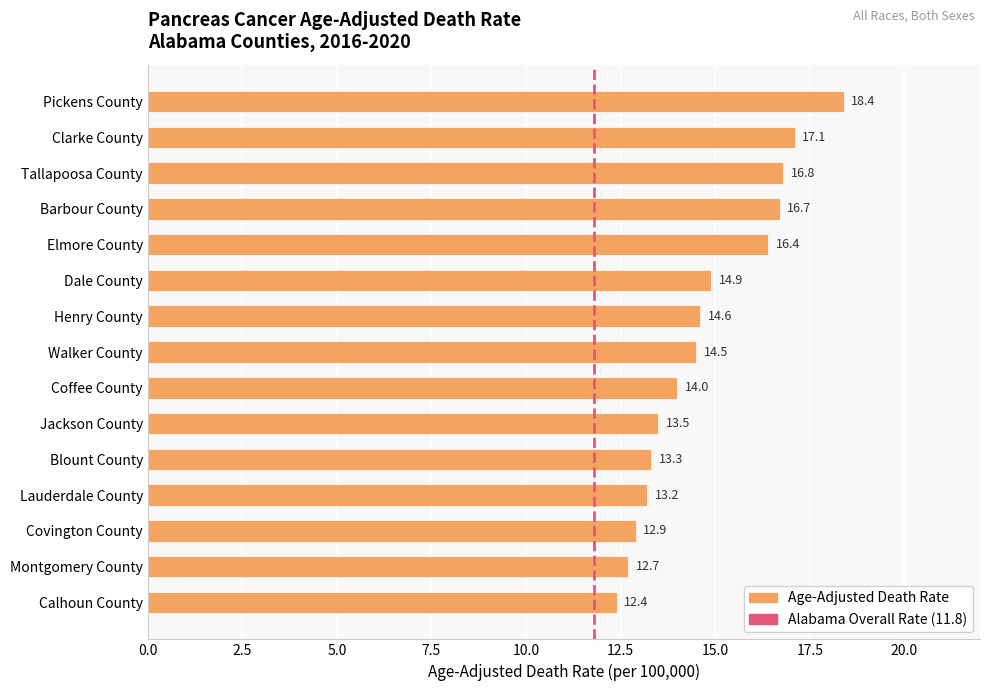

What is the approximate value at Covington County?

12.9